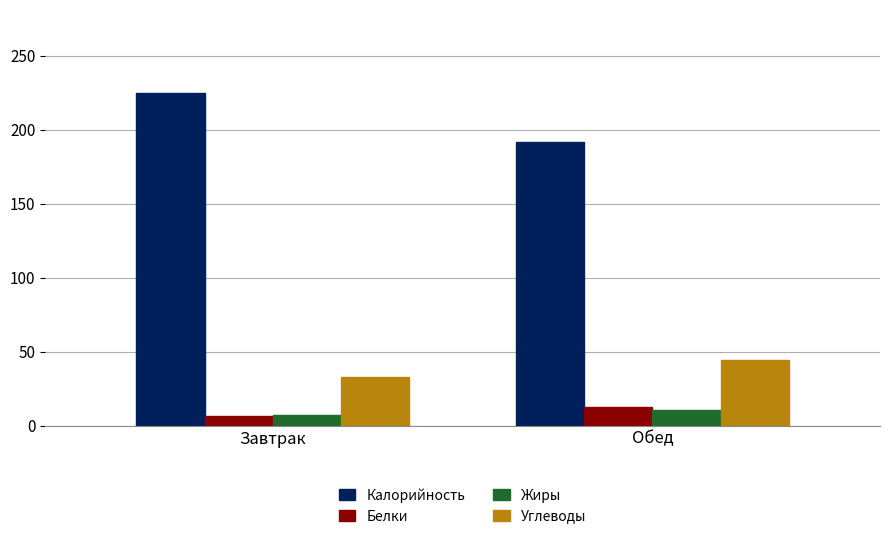

List the labels in order of Углеводы value, smallest first.

Завтрак, Обед